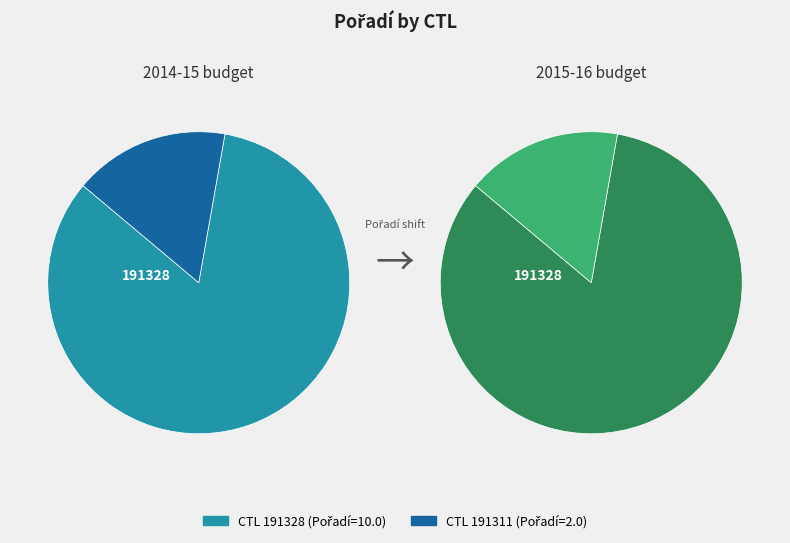

Do 191328 and 191311 together represent more than half of the pie?

Yes